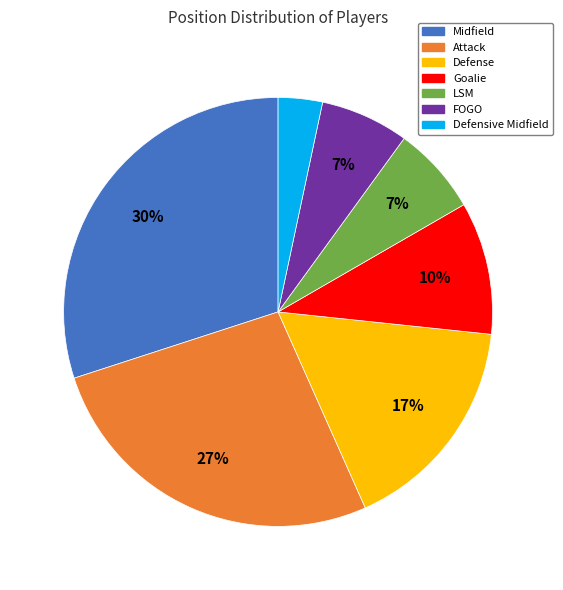

What is the smallest slice in the pie chart?

Defensive Midfield